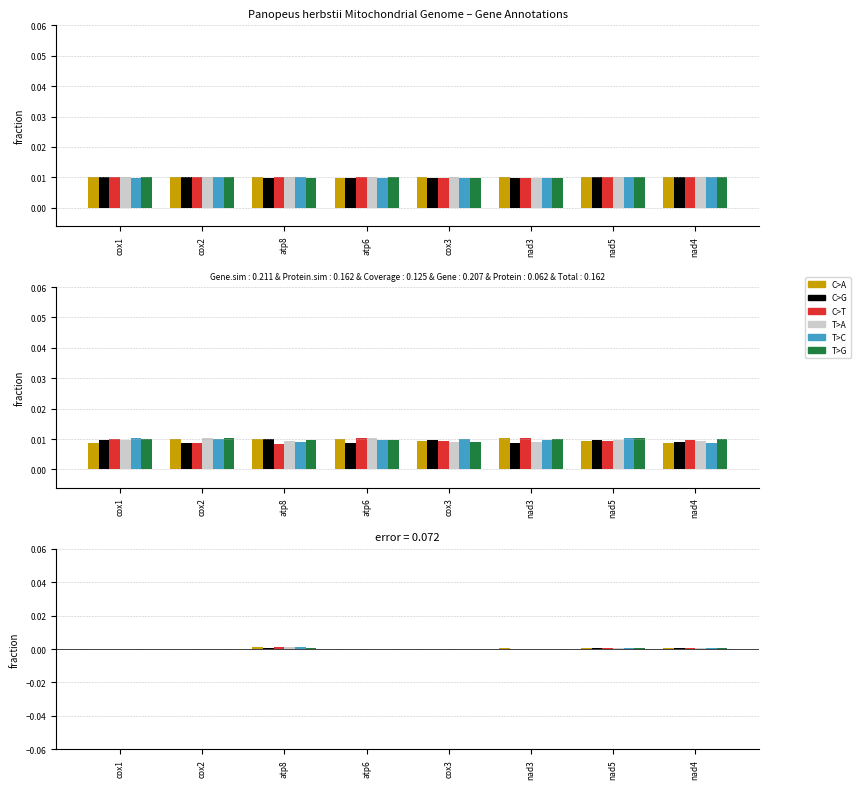

How many series are shown in this chart?

6